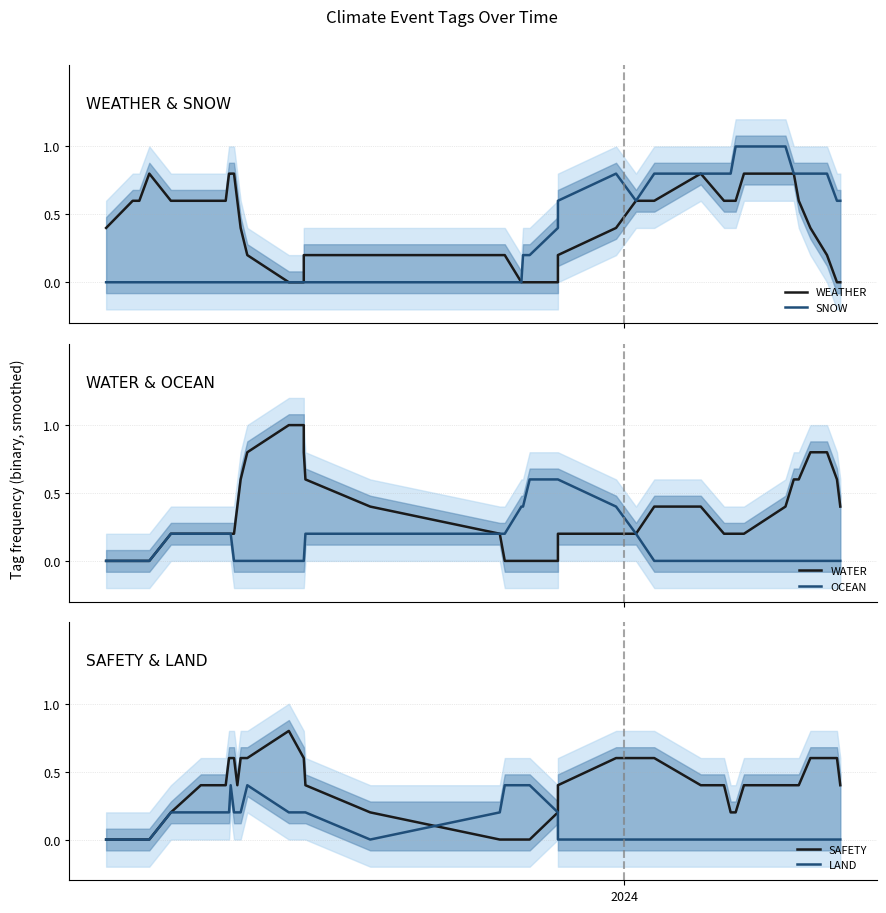

Which series has the widest spread of values?

SNOW